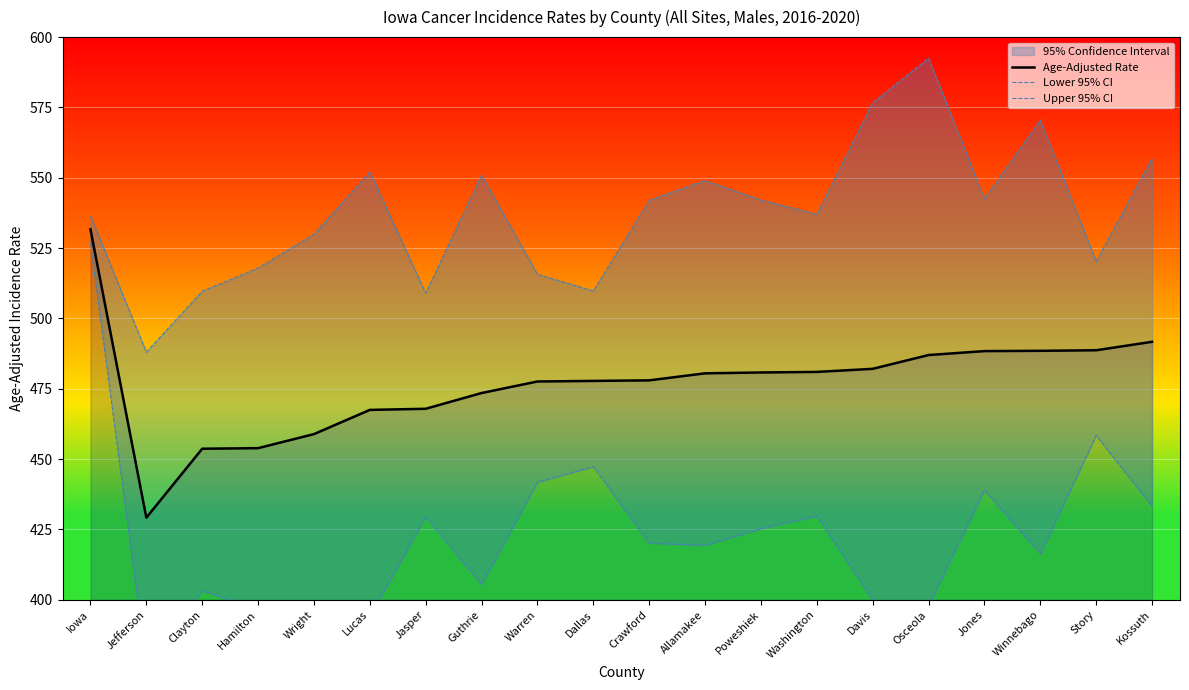

Does the chart display data point markers on the line(s)?

No